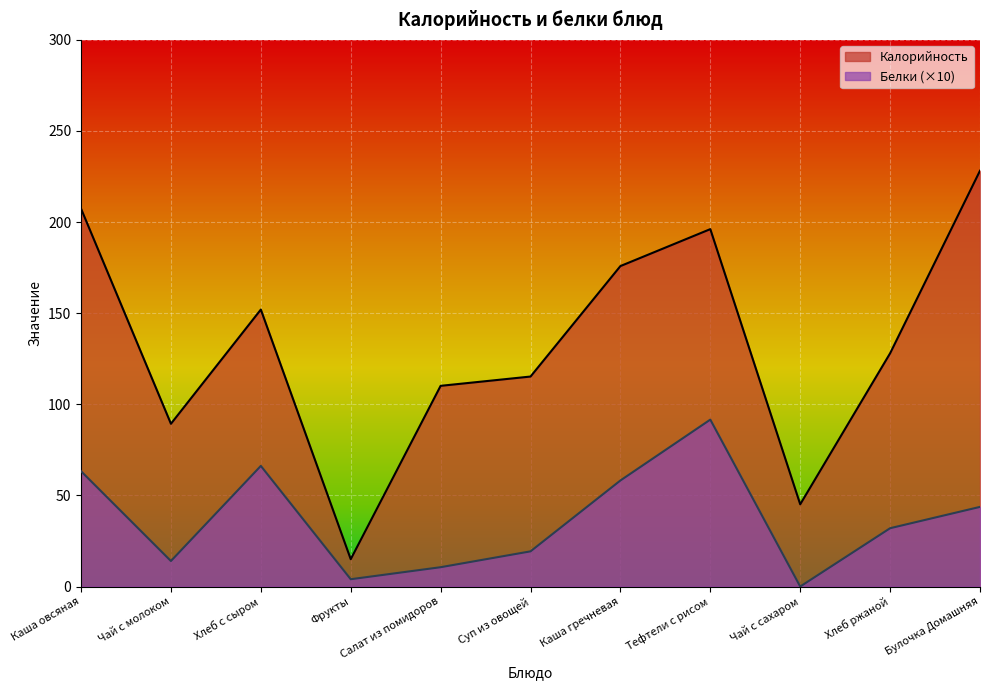

What is the lowest value of the Калорийность series?

15.0